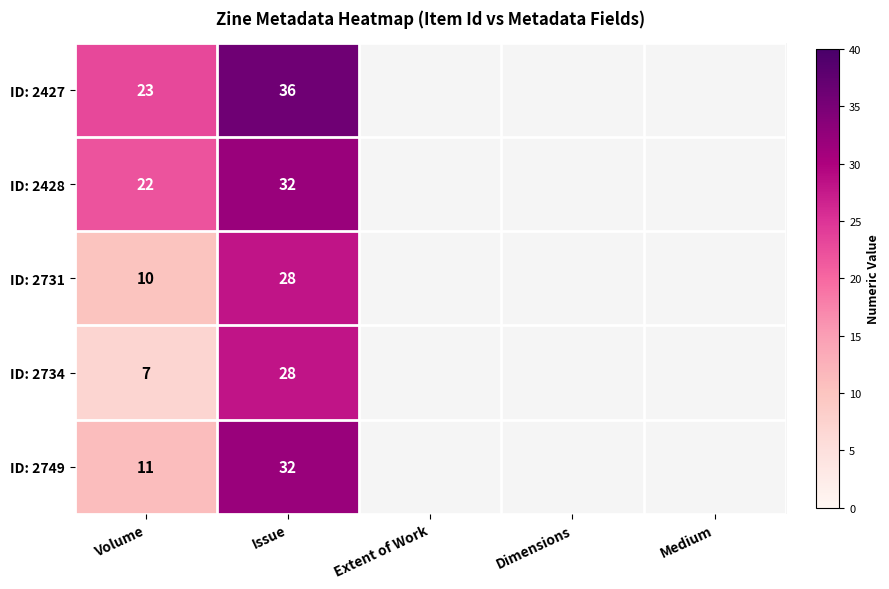

True or false: ID: 2749 has a value of 32 at Issue.

True